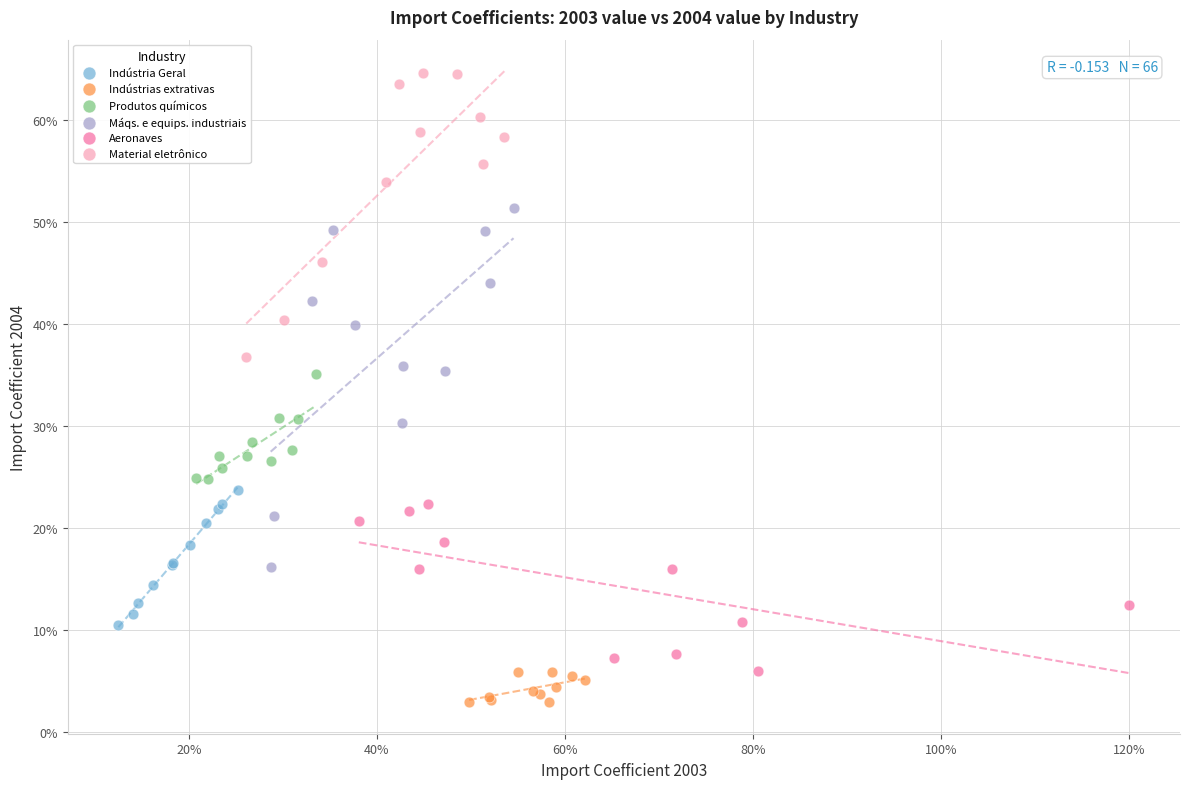

Which series contains the highest Y value?

Material eletrônico